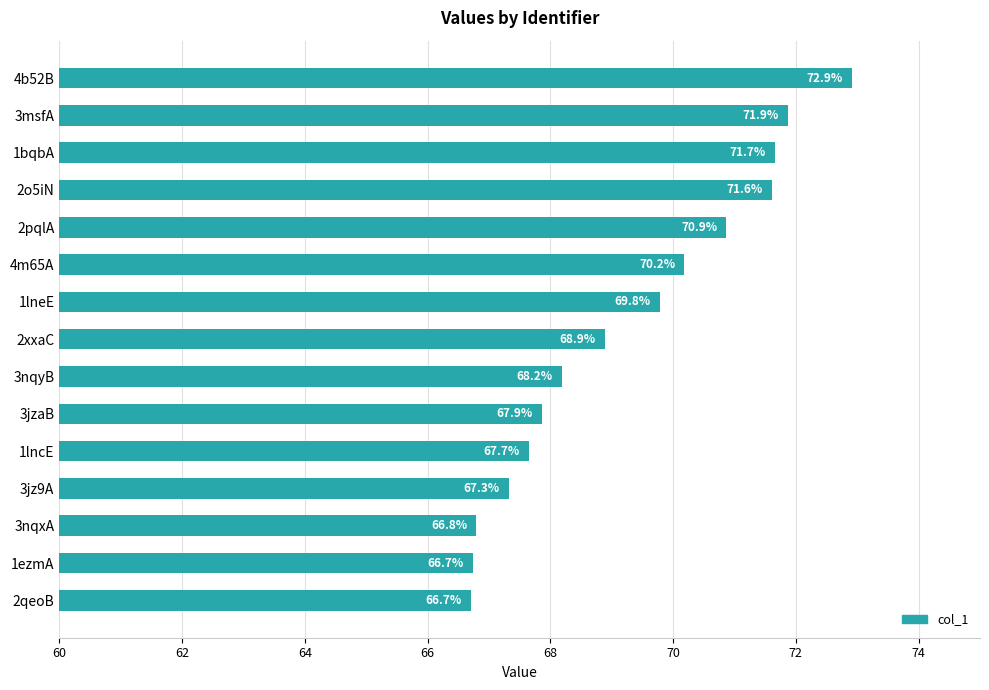

What is the difference between the maximum and minimum values?

6.2